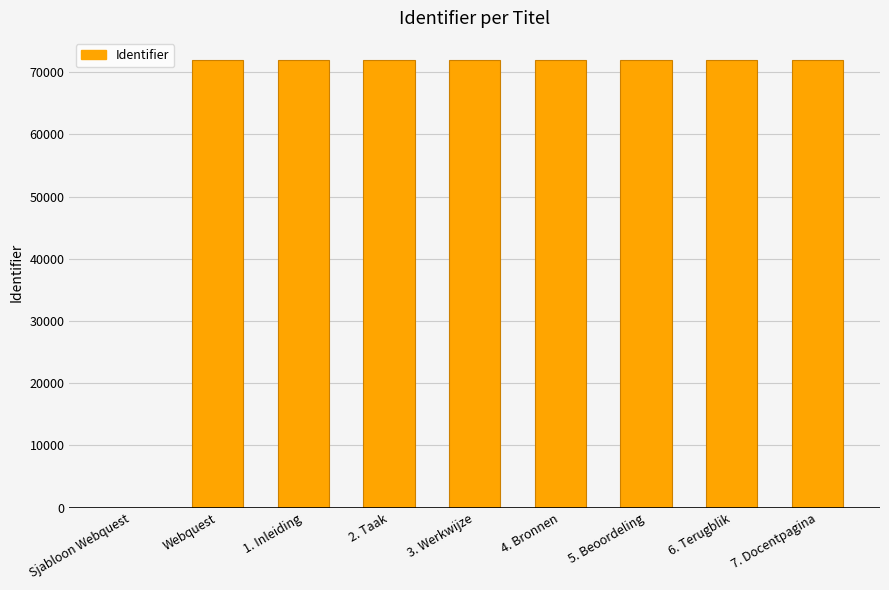

The value at 4. Bronnen is 71930. True or false?

True